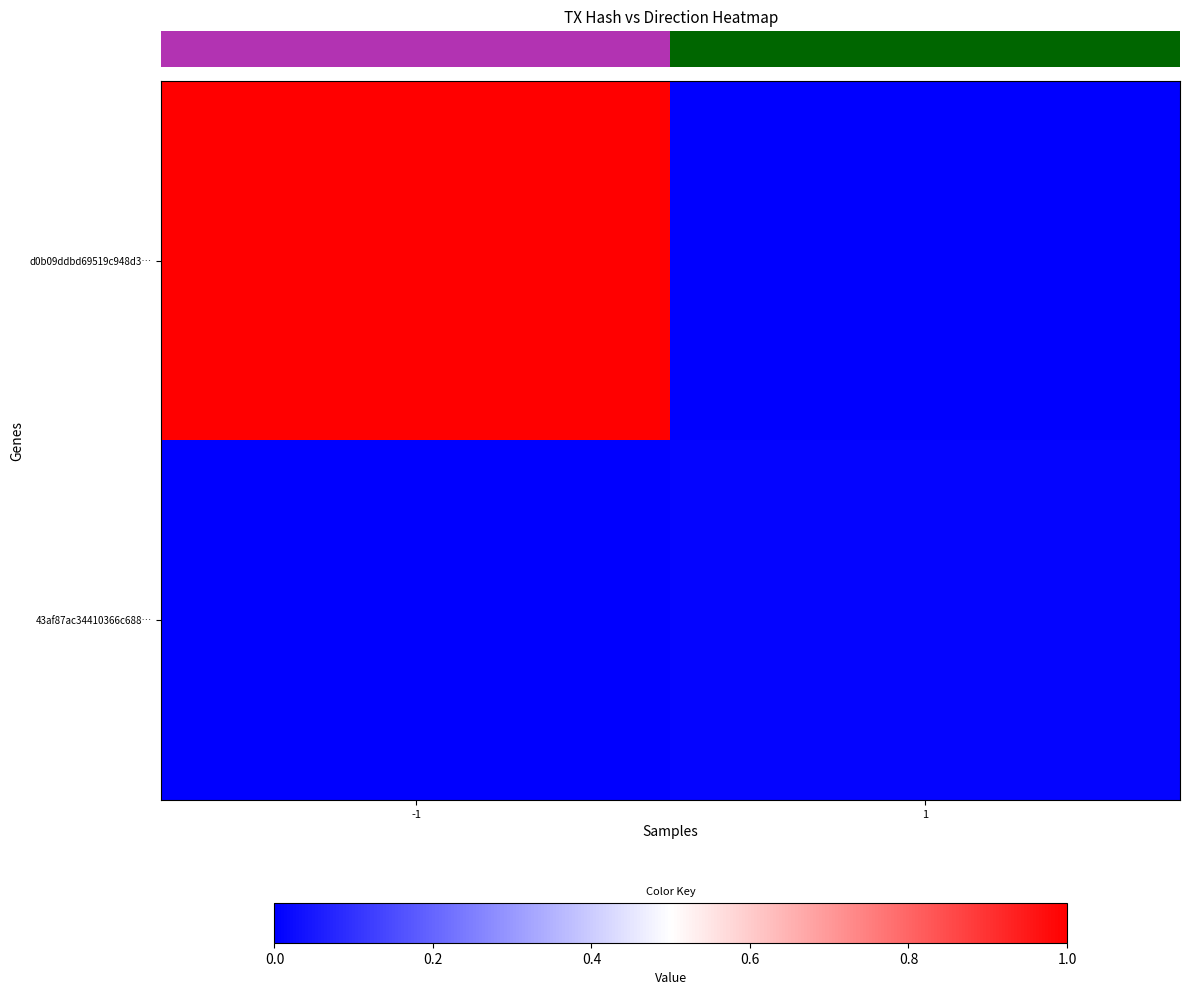

How many categories are shown in the chart?

2